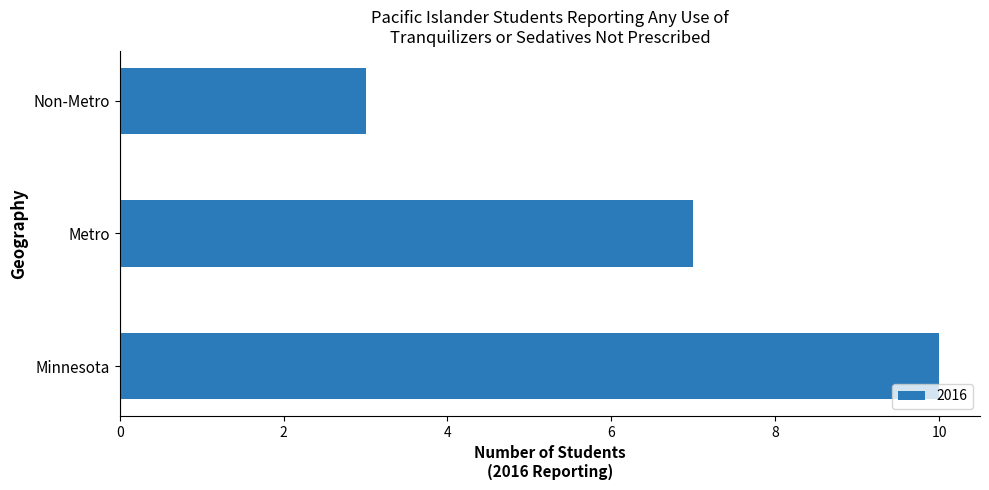

Which label corresponds to the largest value in the chart?

Minnesota